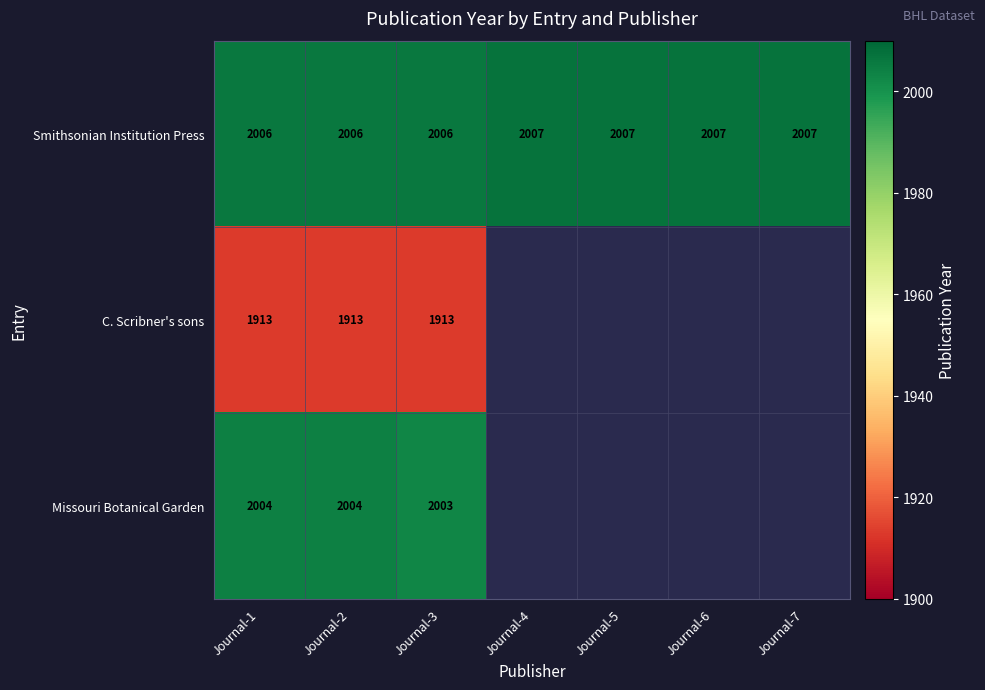

Is it true that Missouri Botanical Garden equals 2990 at Journal-2?

False